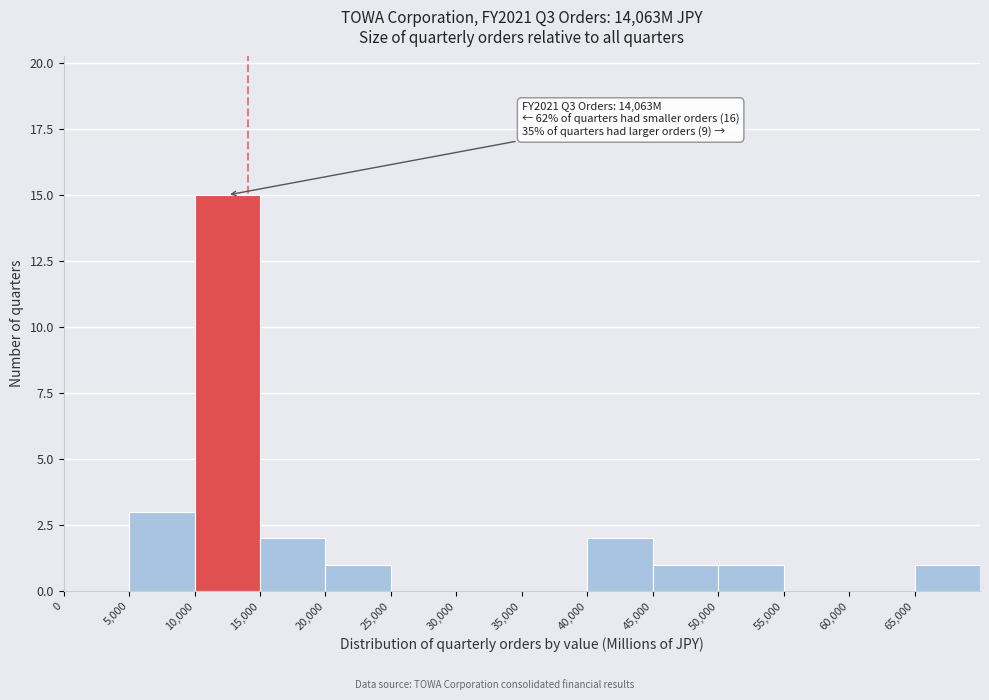

Over which range of the x-axis is the bar tallest?

10000 to 15000